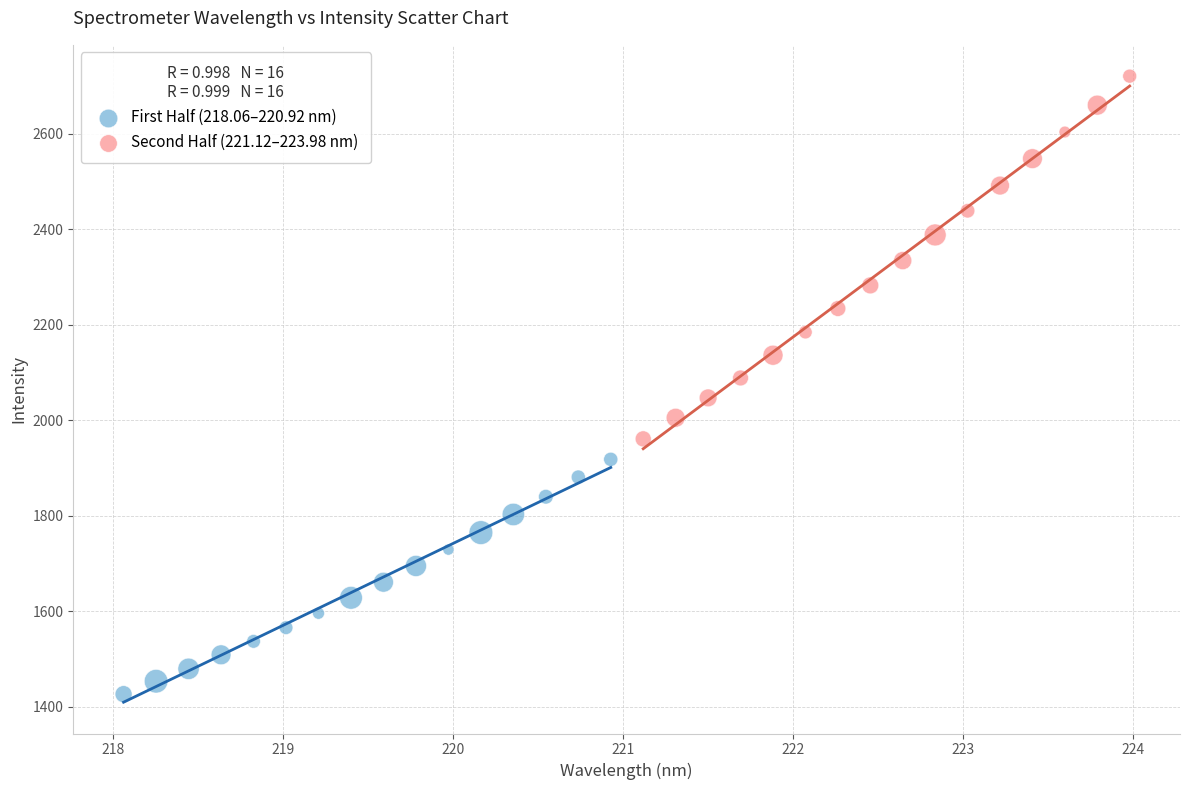

Which series has the largest Y range (max minus min)?

Second Half (221.12–223.98 nm)